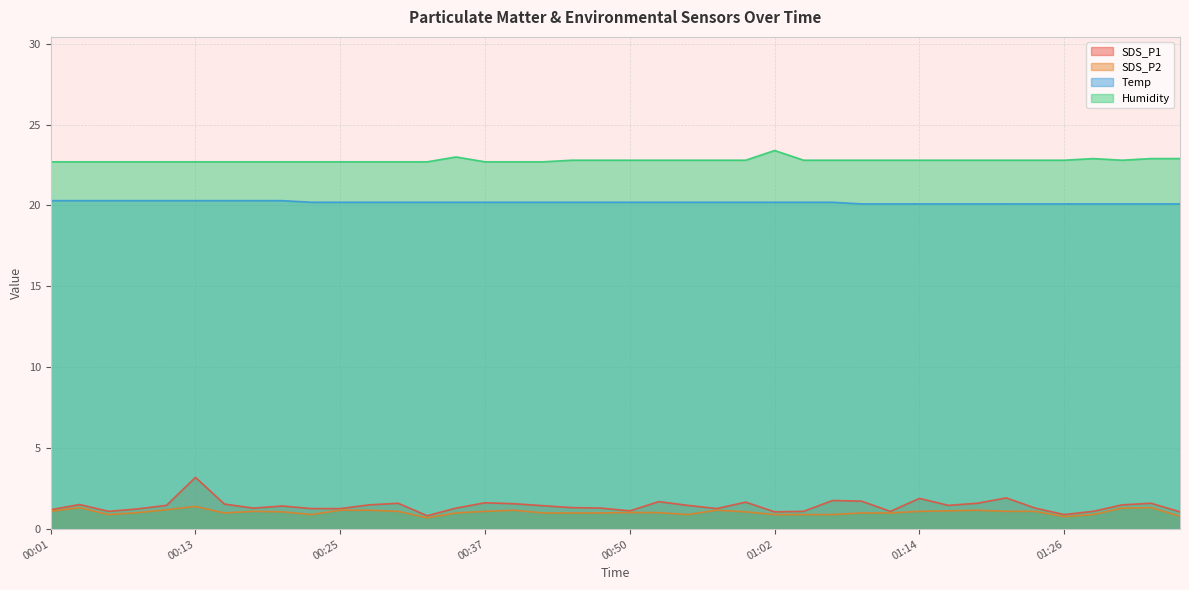

Read the Humidity value at 01:31.

22.8